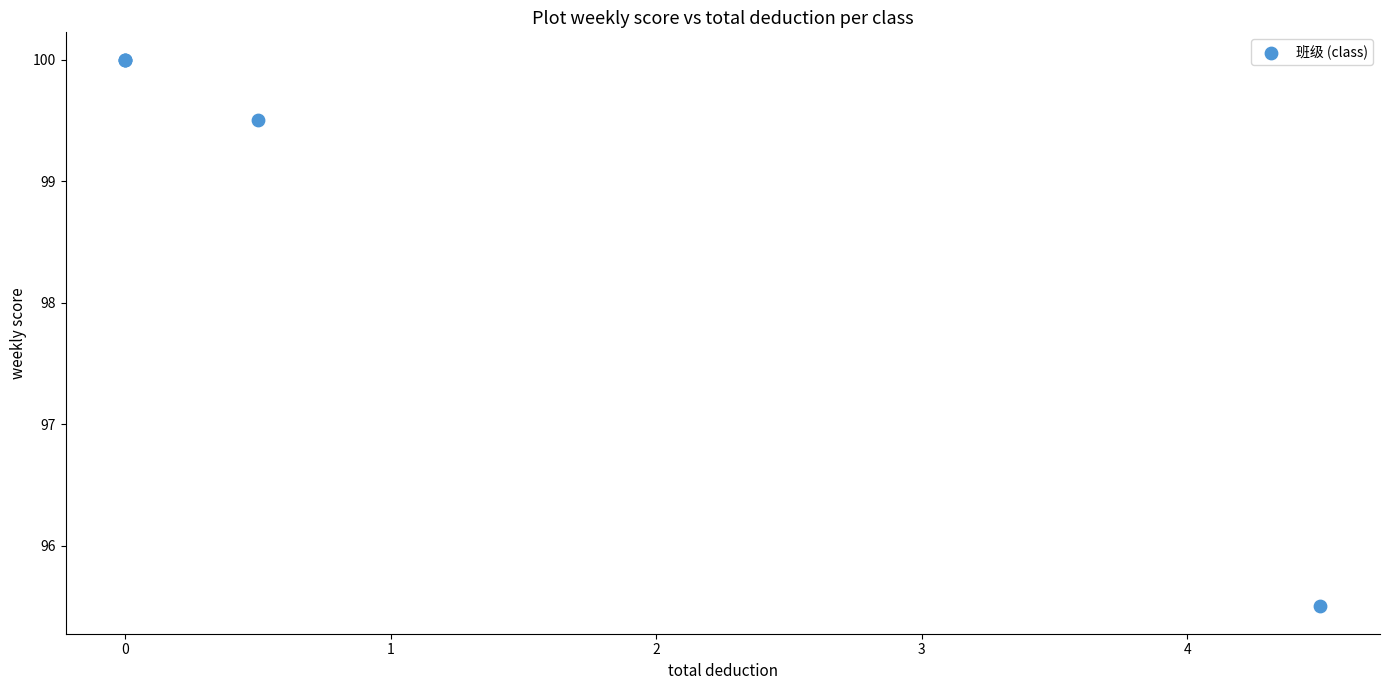

What Y value in the scatter plot is closest to 97?

95.5